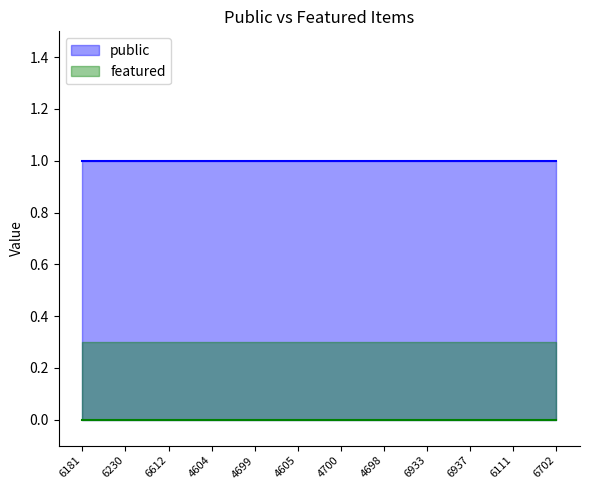

Reading right to left, transcribe all the data shown in this chart.

public: 6702=1.0	6111=1.0	6937=1.0	6933=1.0	4698=1.0	4700=1.0	4605=1.0	4699=1.0	4604=1.0	6612=1.0	6230=1.0	6181=1.0
featured: 6702=0.3	6111=0.3	6937=0.3	6933=0.3	4698=0.3	4700=0.3	4605=0.3	4699=0.3	4604=0.3	6612=0.3	6230=0.3	6181=0.3